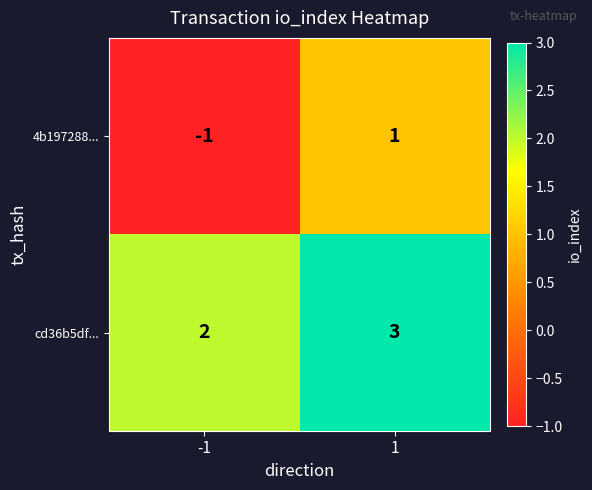

Which series changed the most between -1 and 1?

4b197288...